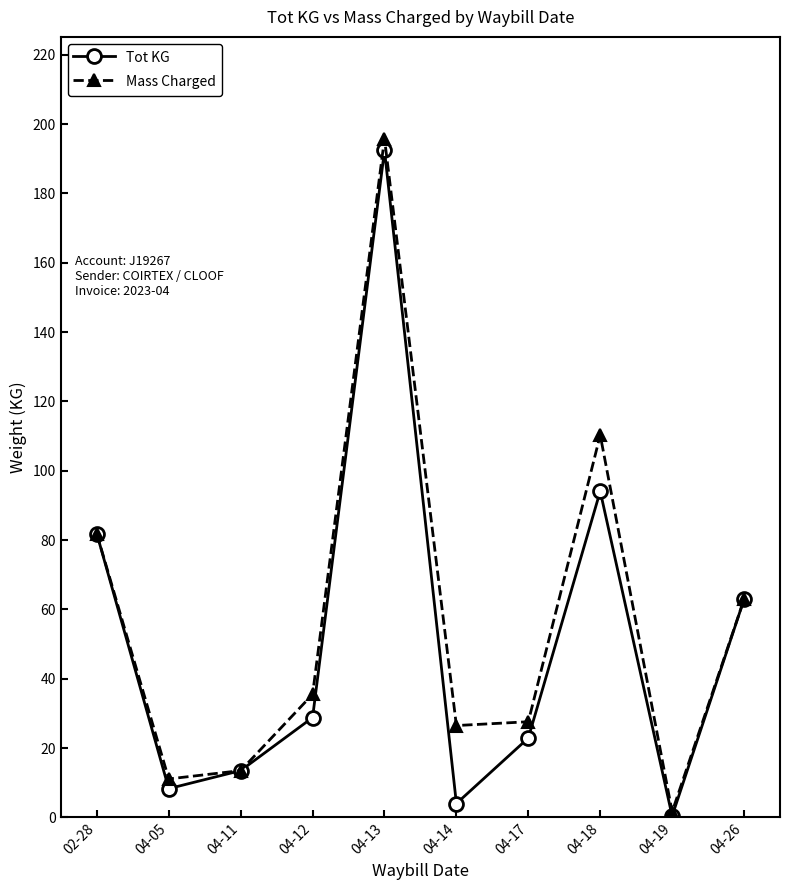

At which category is the sum across all series the highest?

04-13